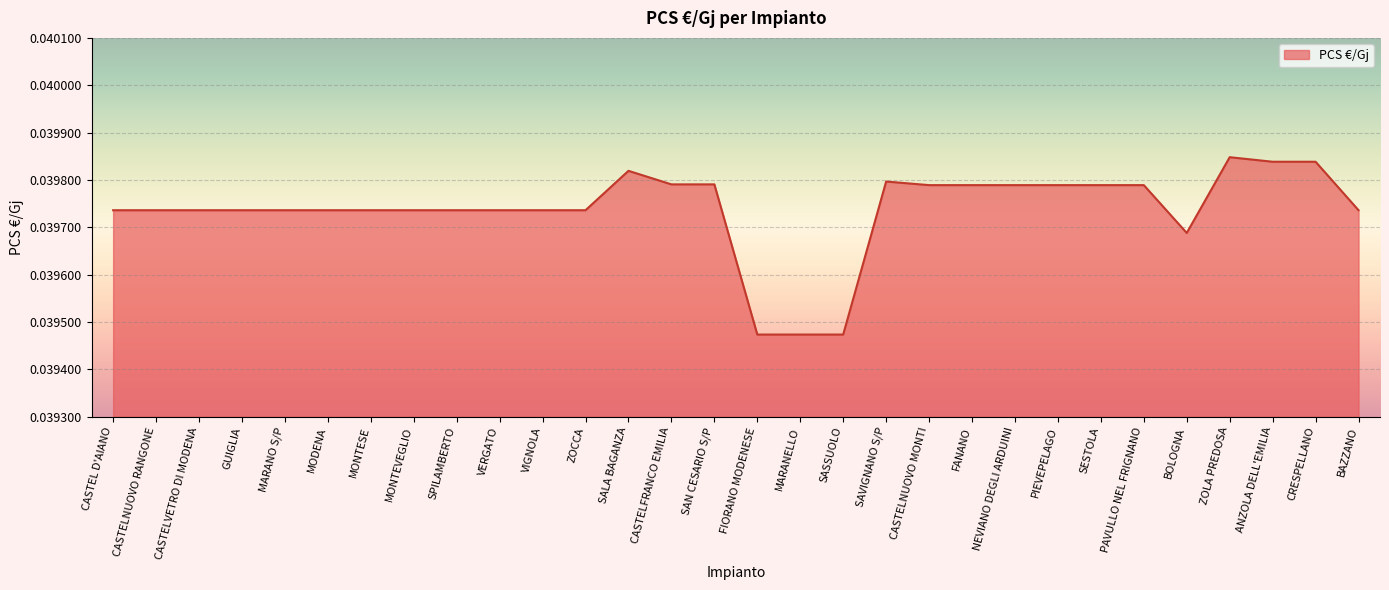

What position from the left is BAZZANO?

30